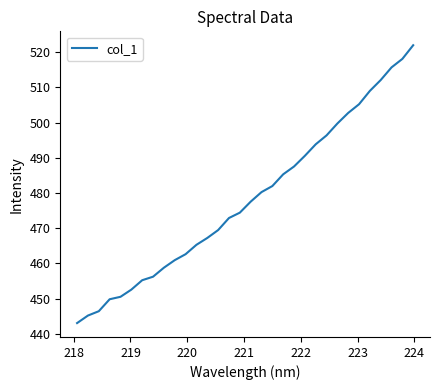

What is the average value?

478.4